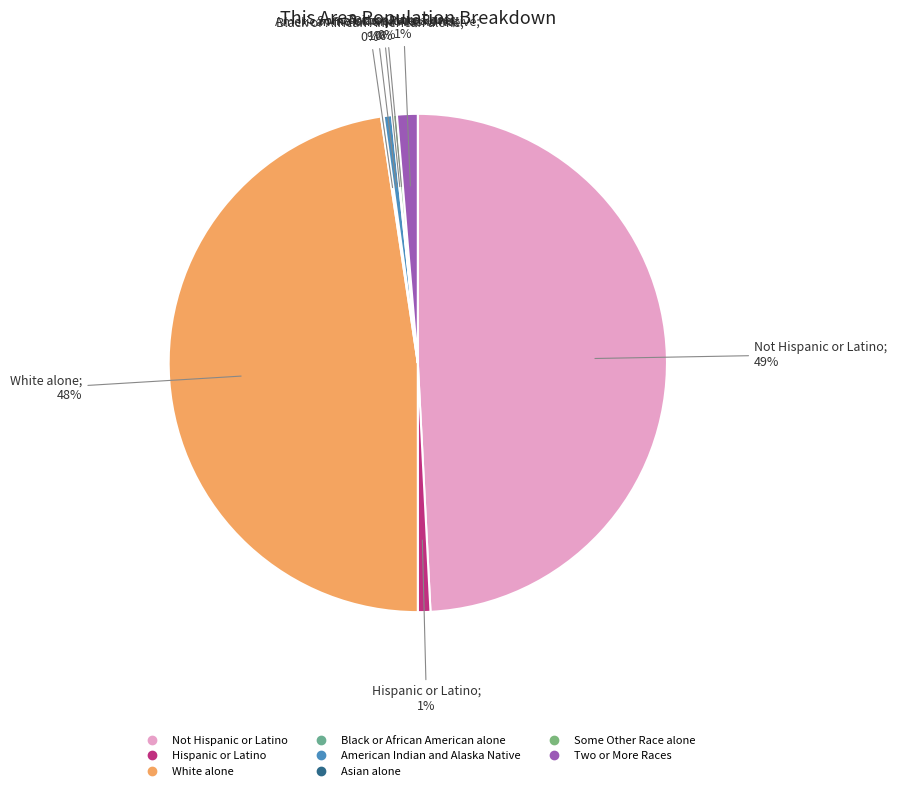

Is the sum of Not Hispanic or Latino and Two or More Races greater than half?

Yes